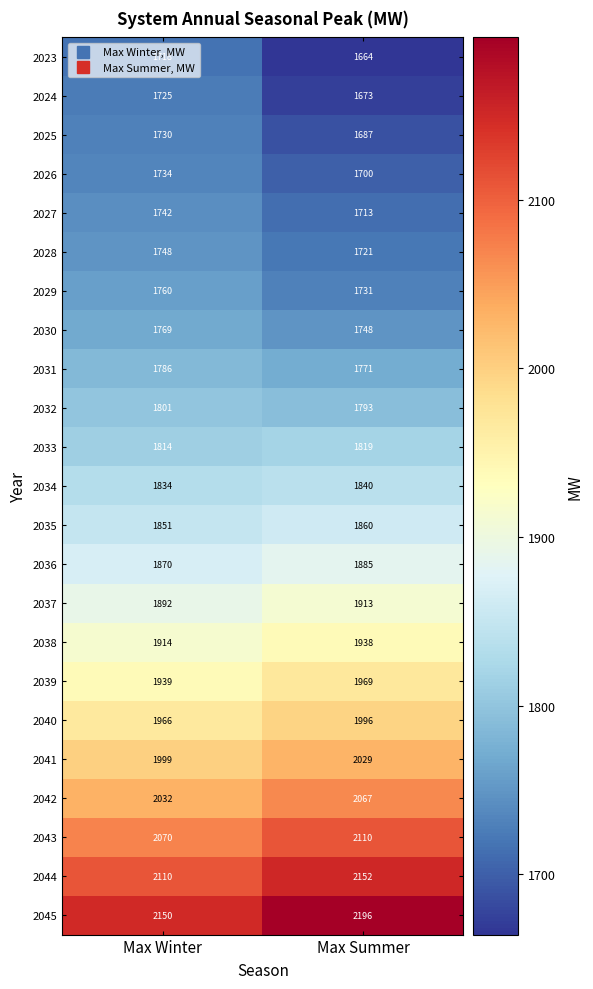

What is the sum of all 2029 values?

3491